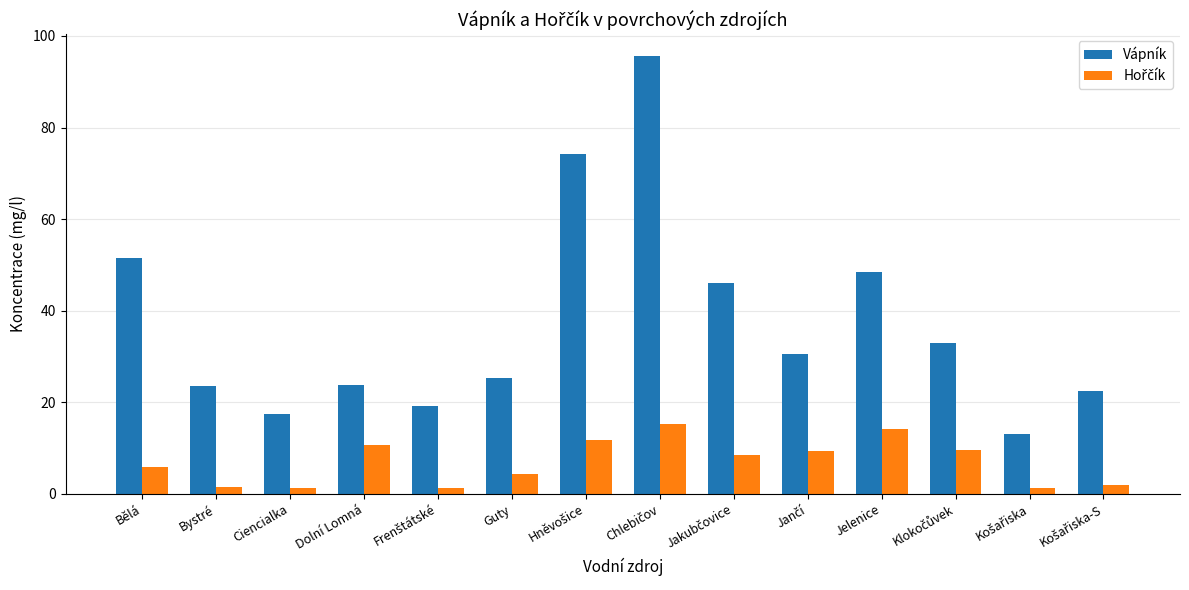

What is the minimum value for Vápník?

13.2